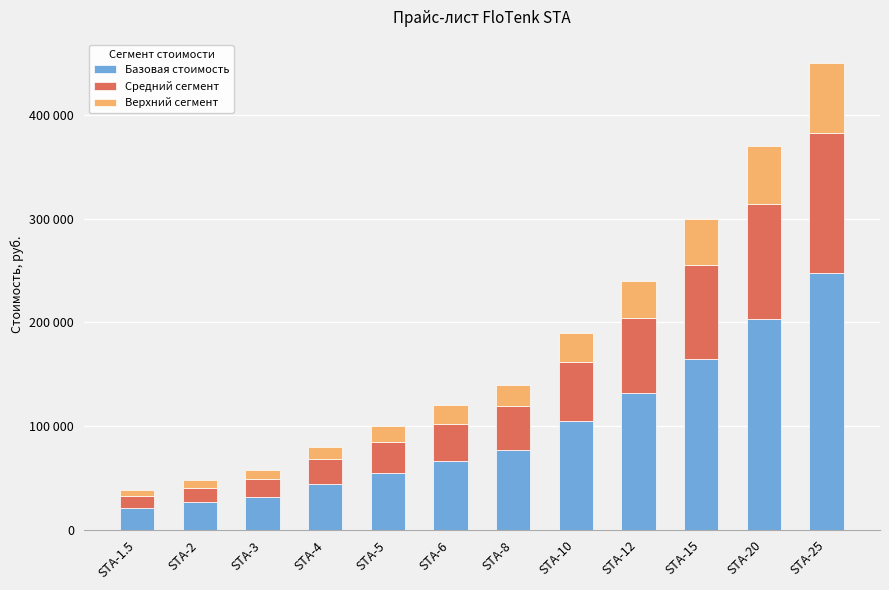

What are all the series names shown in the legend?

Базовая стоимость, Средний сегмент, Верхний сегмент